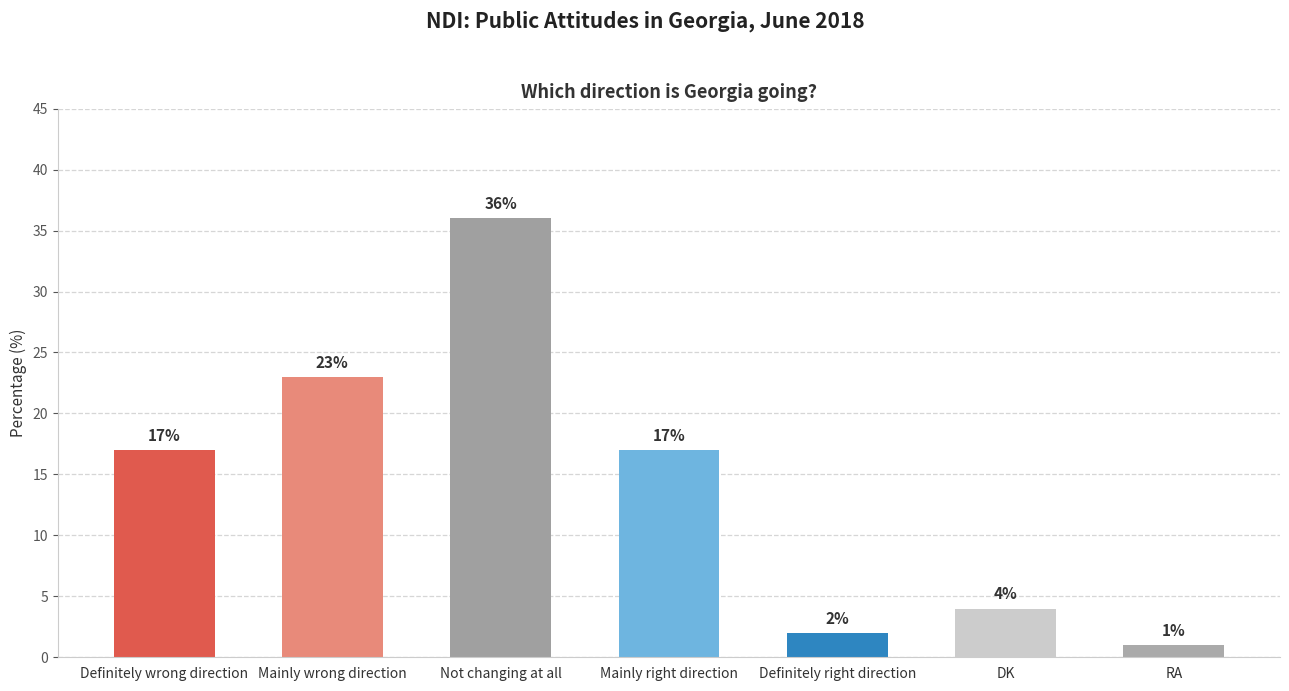

Between RA and Definitely wrong direction, which is larger?

Definitely wrong direction